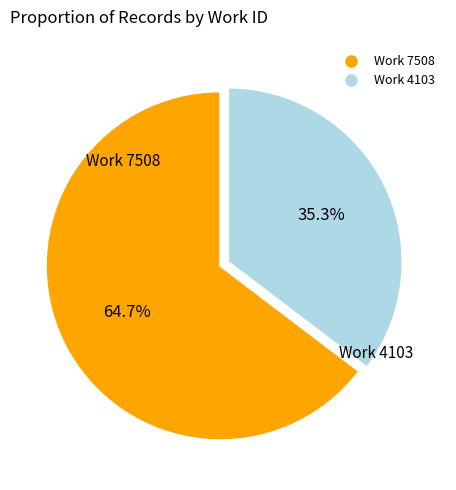

The Work 7508 slice represents 65% of the pie. True or false?

True